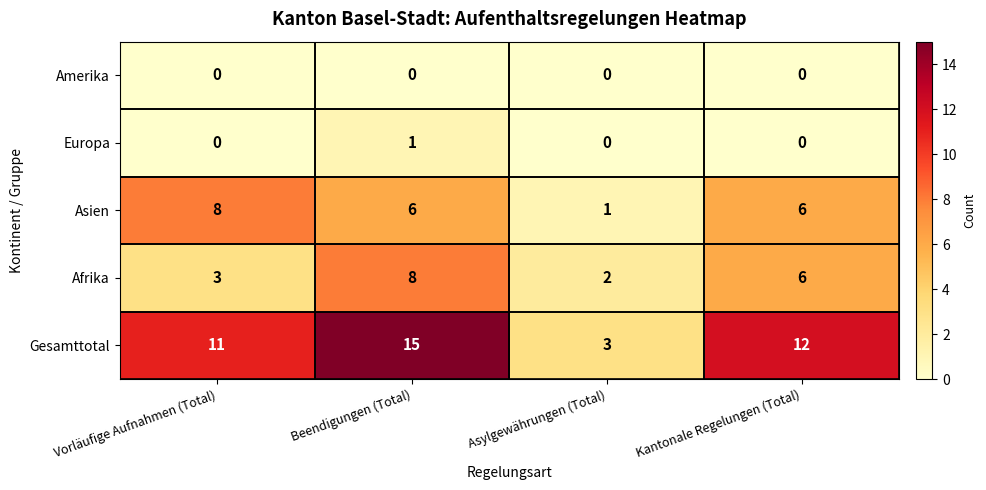

Which category has the lowest value in the Gesamttotal series?

Asylgewährungen (Total)